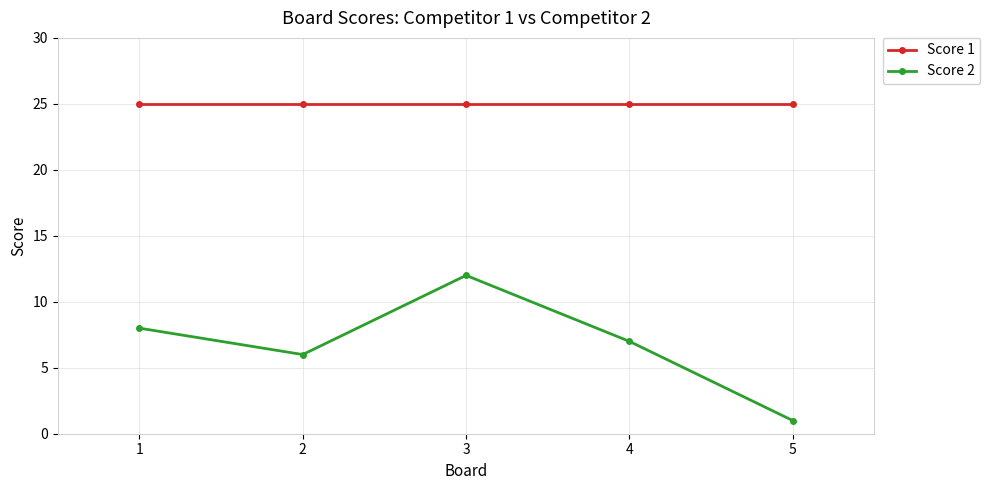

Which series has the largest range (max minus min)?

Score 2